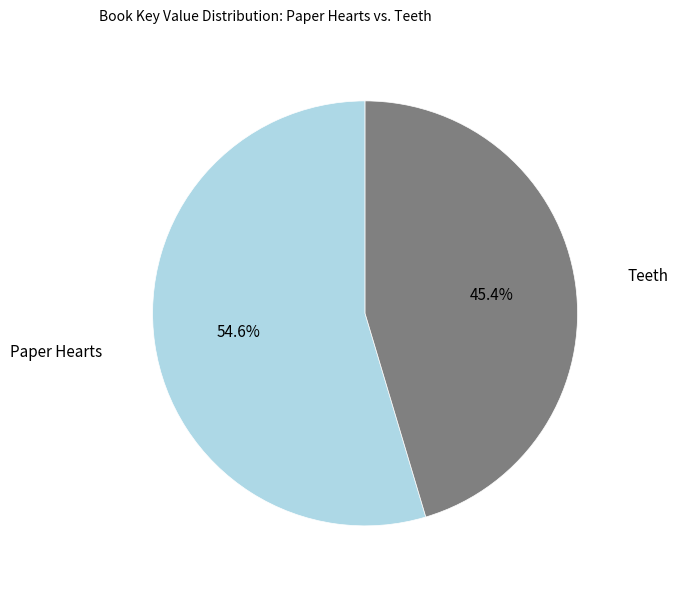

Is there a majority slice in this chart?

Yes